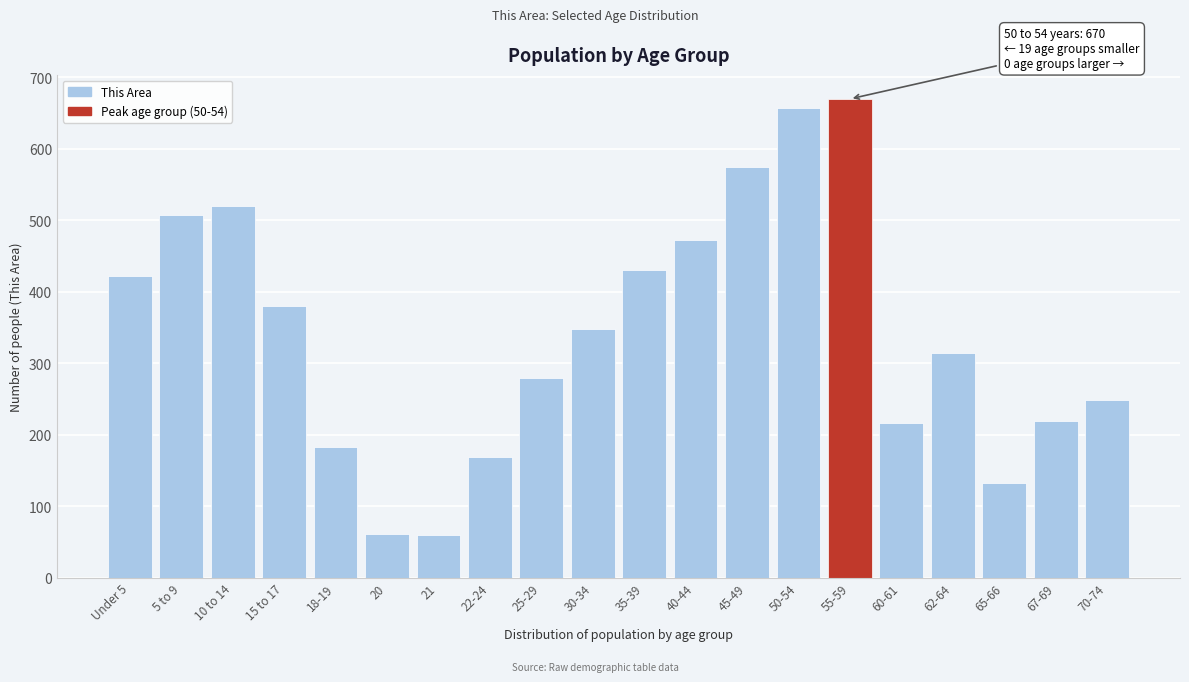

Where is the data nearest to the value 365?

15 to 17